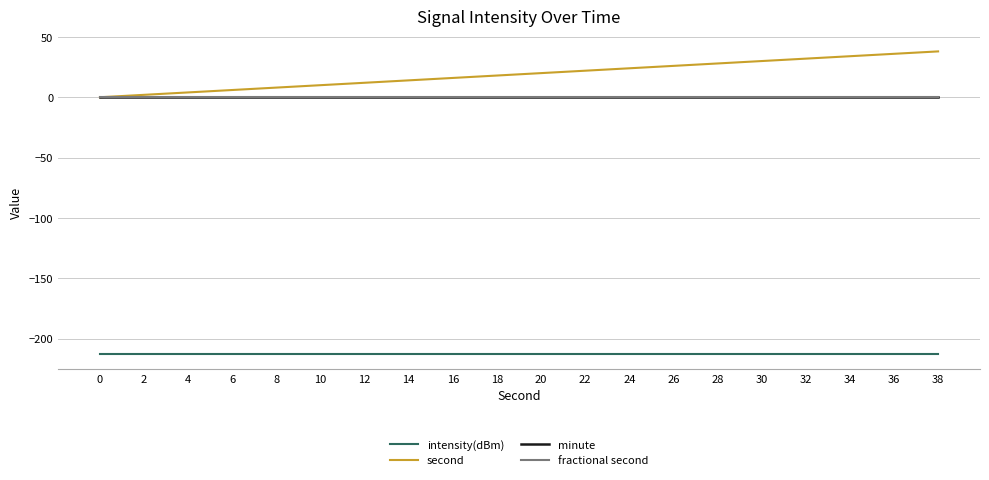

Does the chart display data point markers on the line(s)?

No